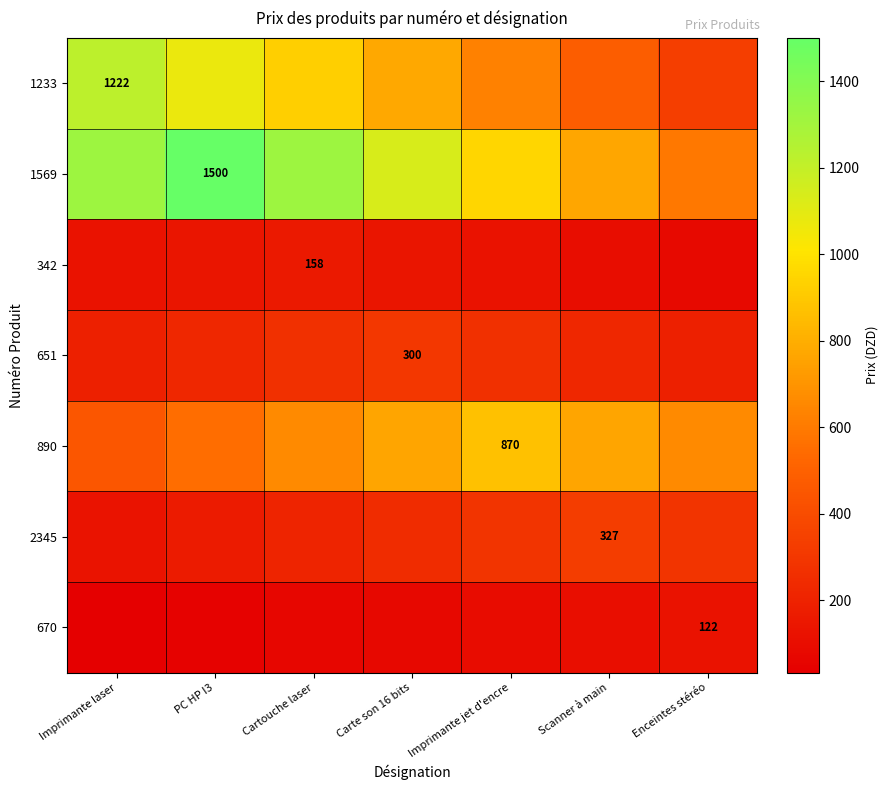

What is the sum of all 2345 values?

1653.7